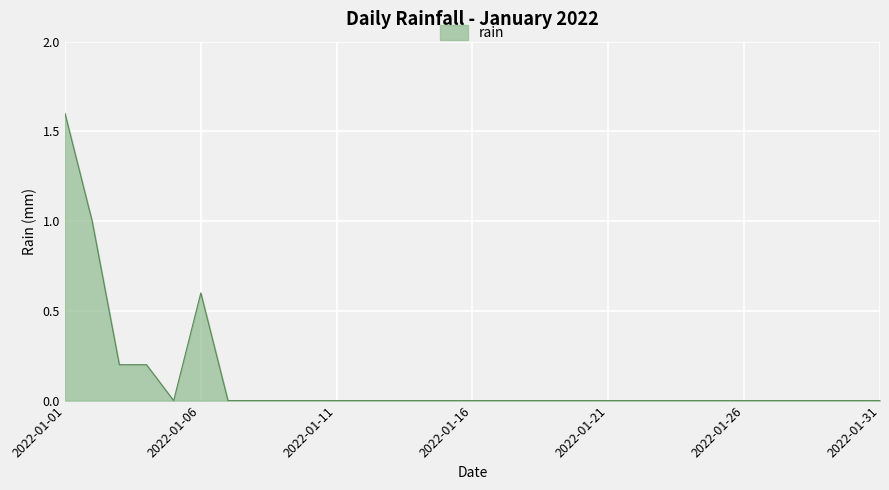

Reading right to left, extract all data points from this chart.

0.0	0.0	0.0	0.0	0.0	0.0	0.0	0.0	0.0	0.0	0.0	0.0	0.0	0.0	0.0	0.0	0.0	0.0	0.0	0.0	0.0	0.0	0.0	0.0	0.0	0.6	0.0	0.2	0.2	1.0	1.6